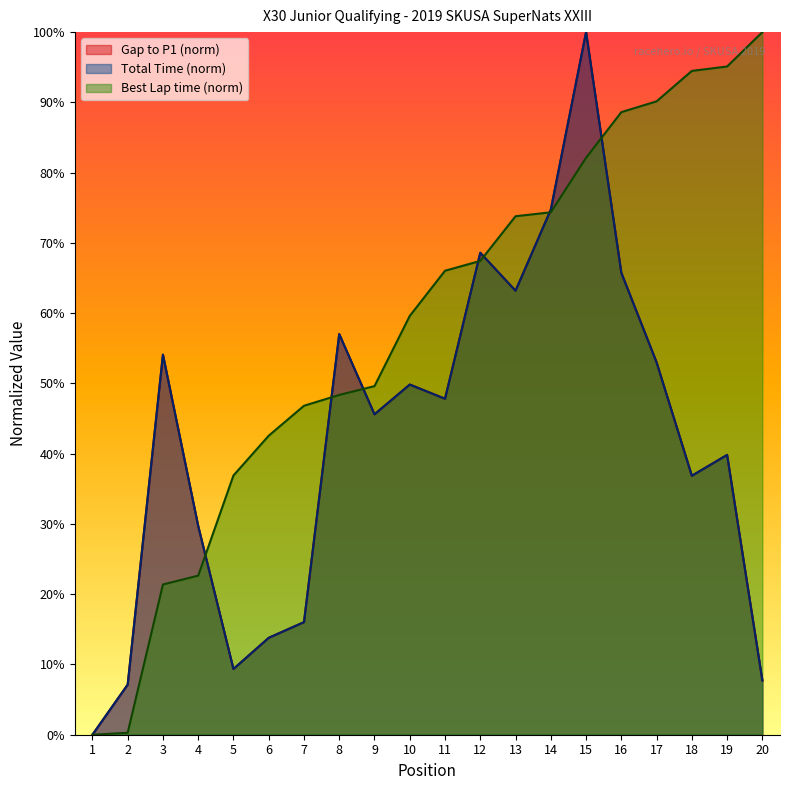

At which label does Total Time first exceed 47?

3